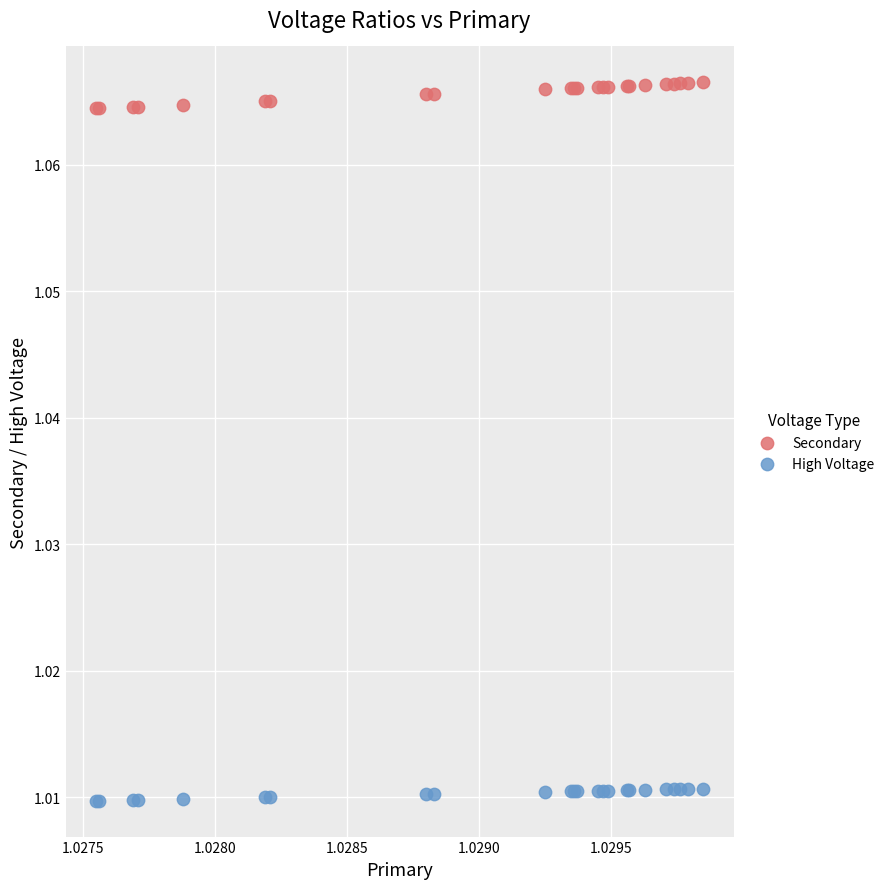

Which series reaches the minimum Y coordinate?

High Voltage